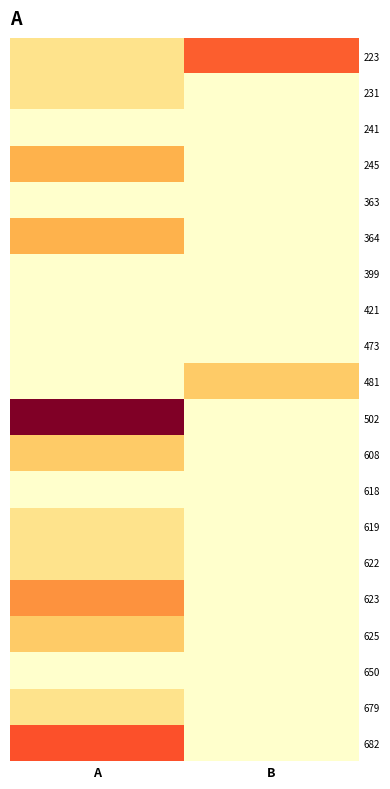

Reading left to right, list all the values displayed in this chart.

223: A=0.7	B=2.2
231: A=0.7	B=0.0
241: A=0.0	B=0.0
245: A=1.4	B=0.0
363: A=0.0	B=0.0
364: A=1.4	B=0.0
399: A=0.0	B=0.0
421: A=0.0	B=0.0
473: A=0.0	B=0.0
481: A=0.0	B=1.1
502: A=3.7	B=0.0
608: A=1.1	B=0.0
618: A=0.0	B=0.0
619: A=0.7	B=0.0
622: A=0.7	B=0.0
623: A=1.8	B=0.0
625: A=1.1	B=0.0
650: A=0.0	B=0.0
679: A=0.7	B=0.0
682: A=2.3	B=0.0